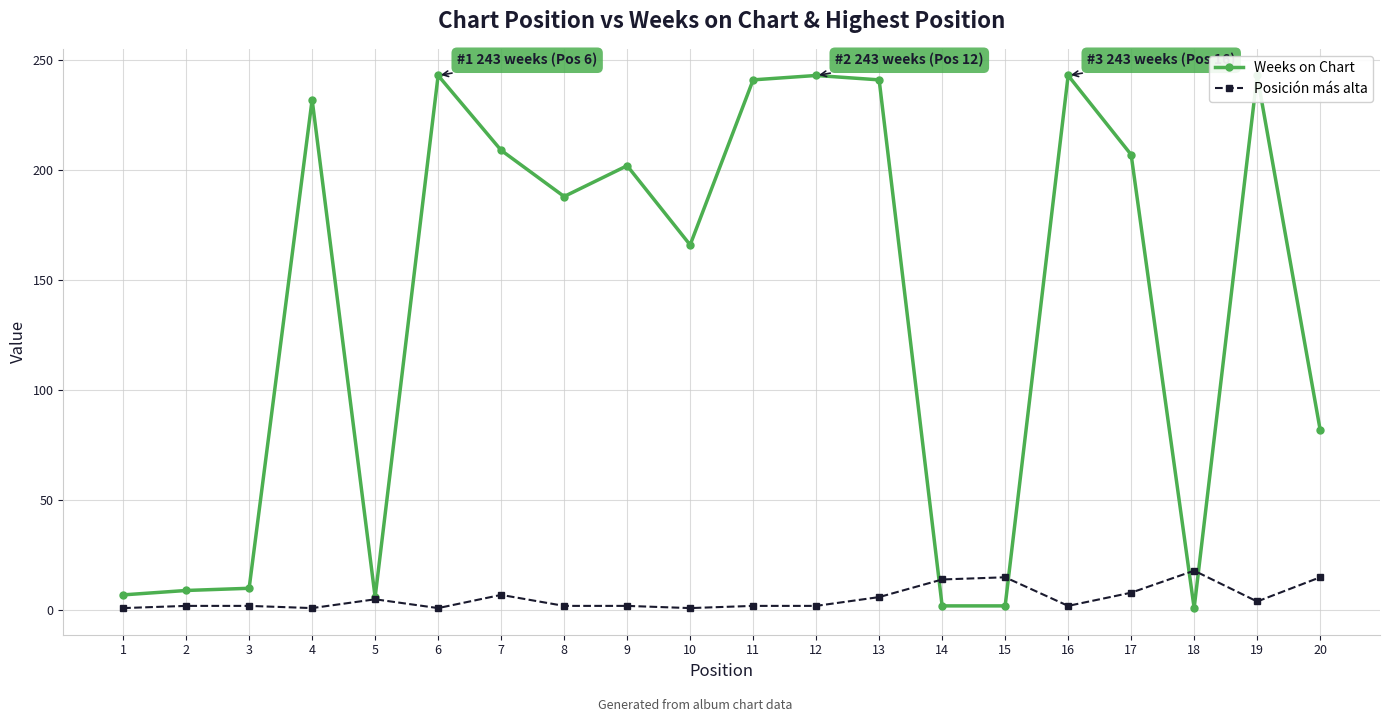

What is the spread (max minus min) of values at 13?

235